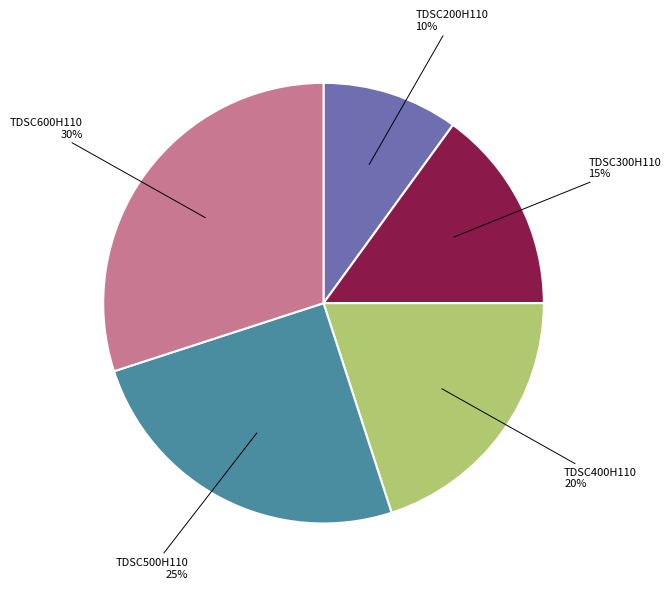

What is the smallest slice in the pie chart?

TDSC200H110